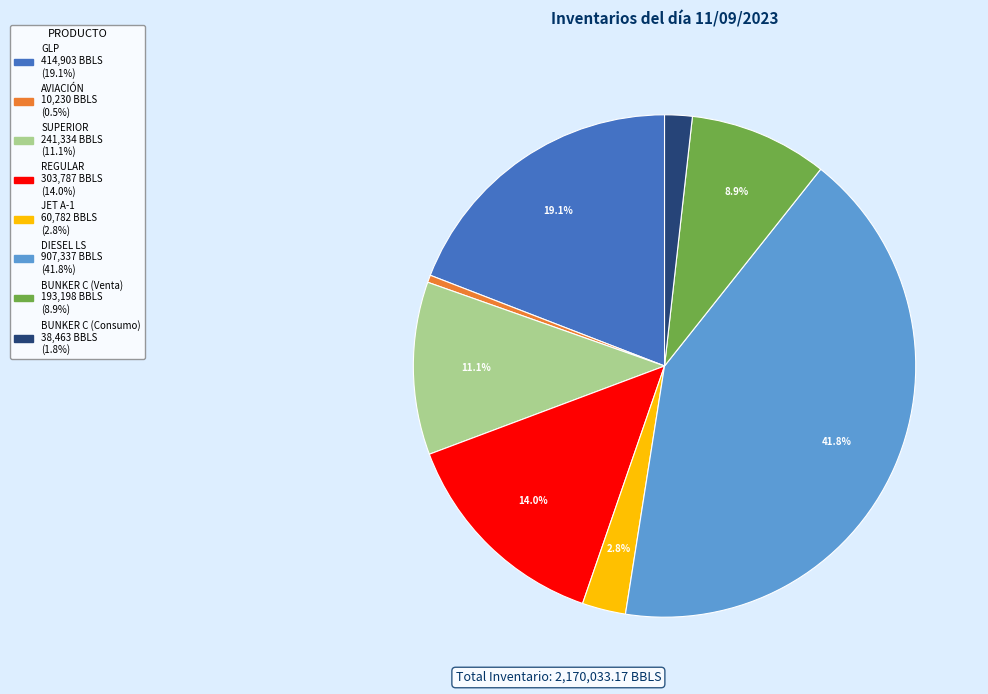

What percentage is the DIESEL LS slice, to the nearest percent?

42%